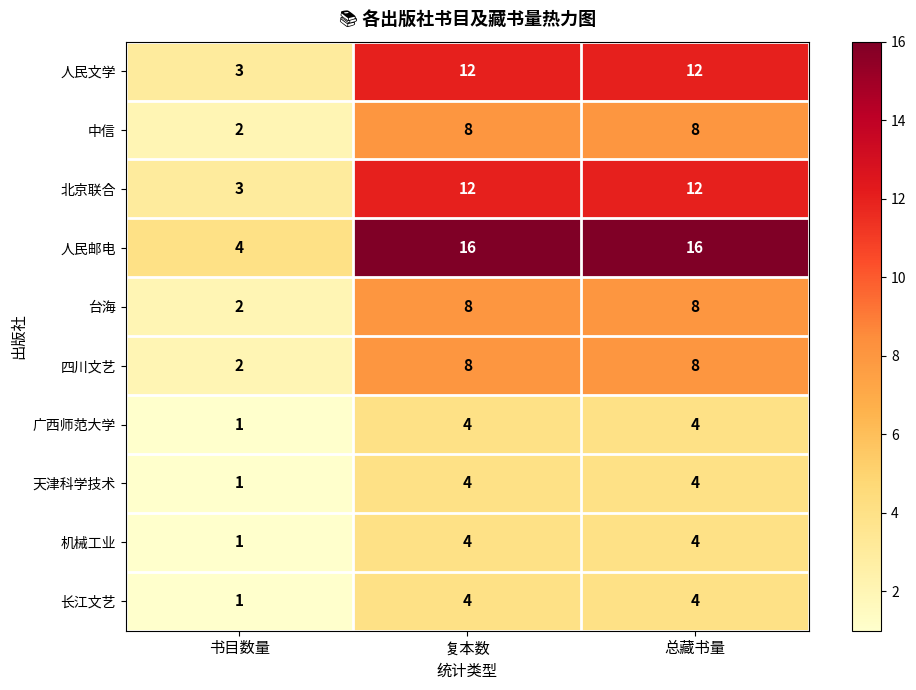

What is the spread (max minus min) of values at 复本数?

12